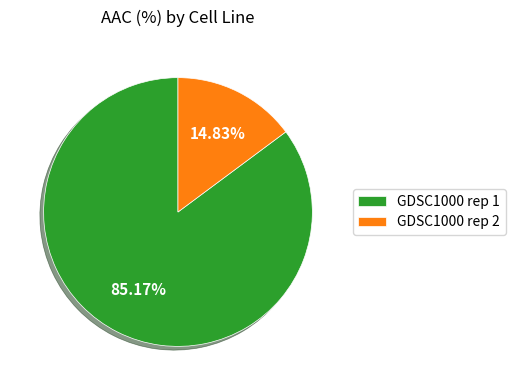

Count the number of slices in the pie.

2